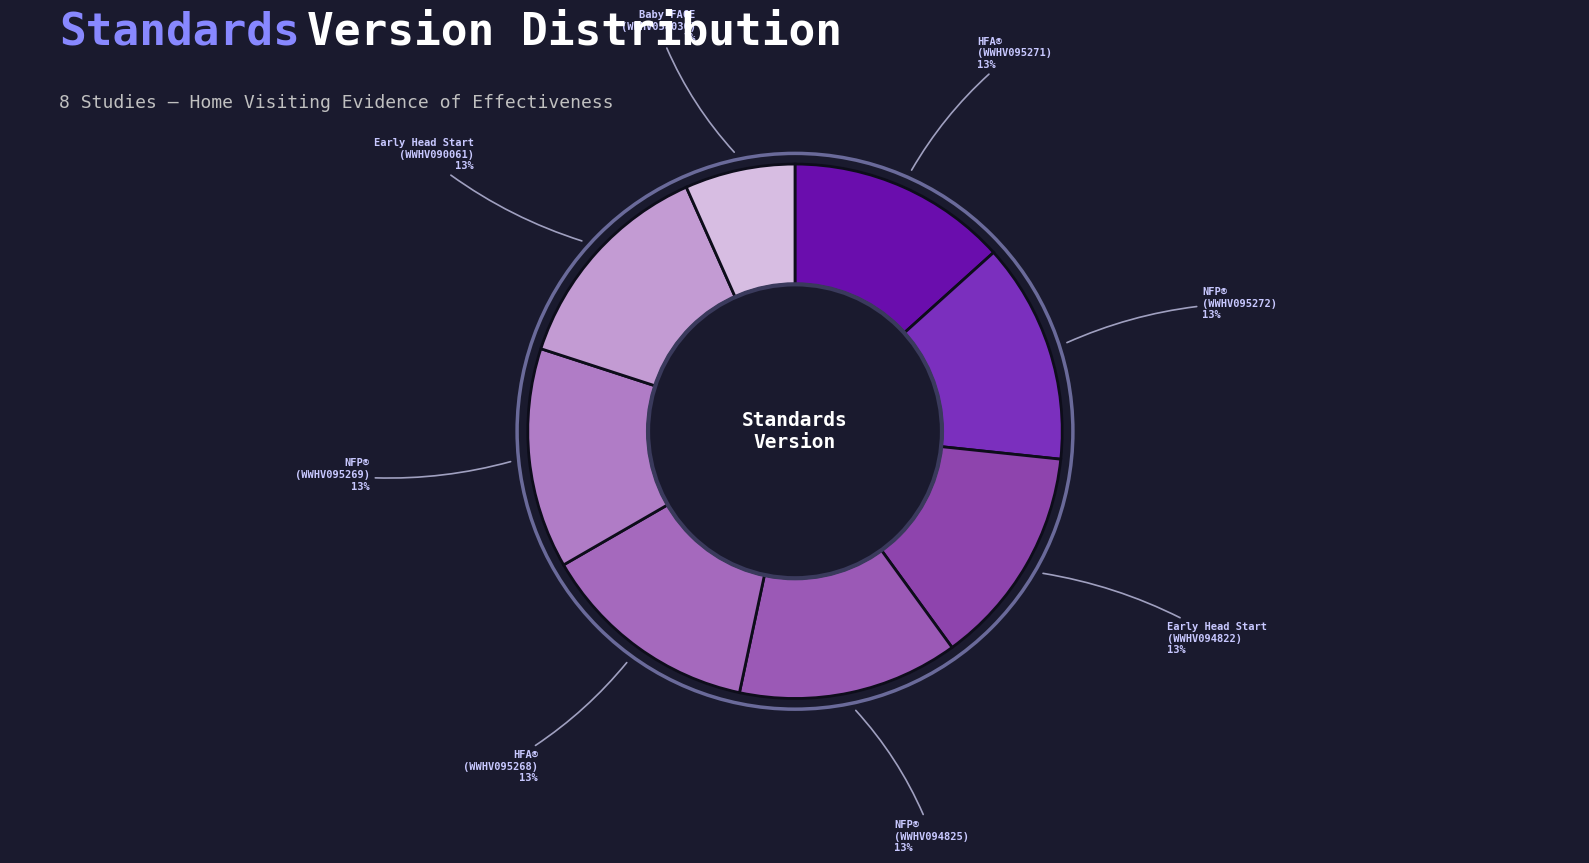

Approximately how many times larger is the value at Early Head Start (WWHV094822) compared to NFP® (WWHV095269)?

1.0